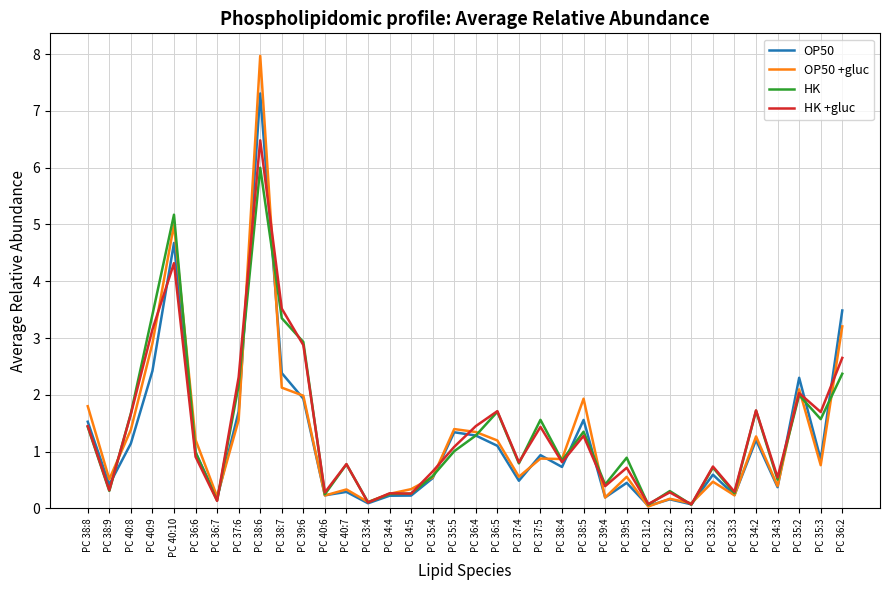

List the series in order of their peak value, lowest first.

HK, HK +gluc, OP50, OP50 +gluc